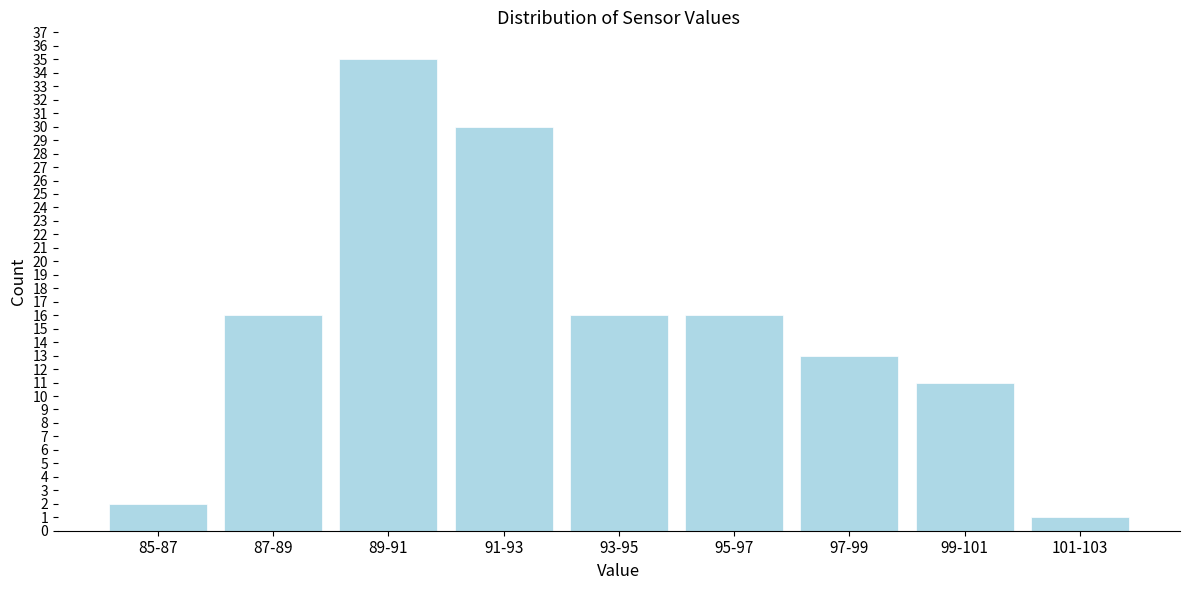

Reading left to right, transcribe all the data shown in this chart.

2	16	35	30	16	16	13	11	1